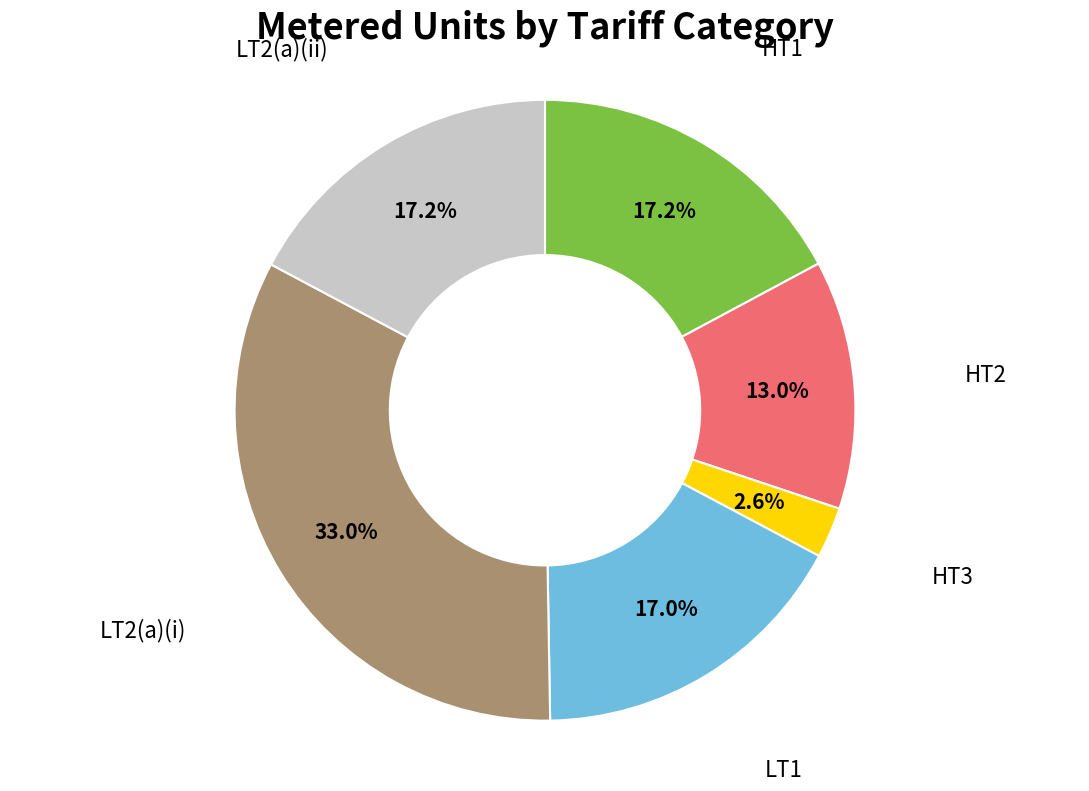

Does LT2(a)(ii) account for over 50% of the chart?

No